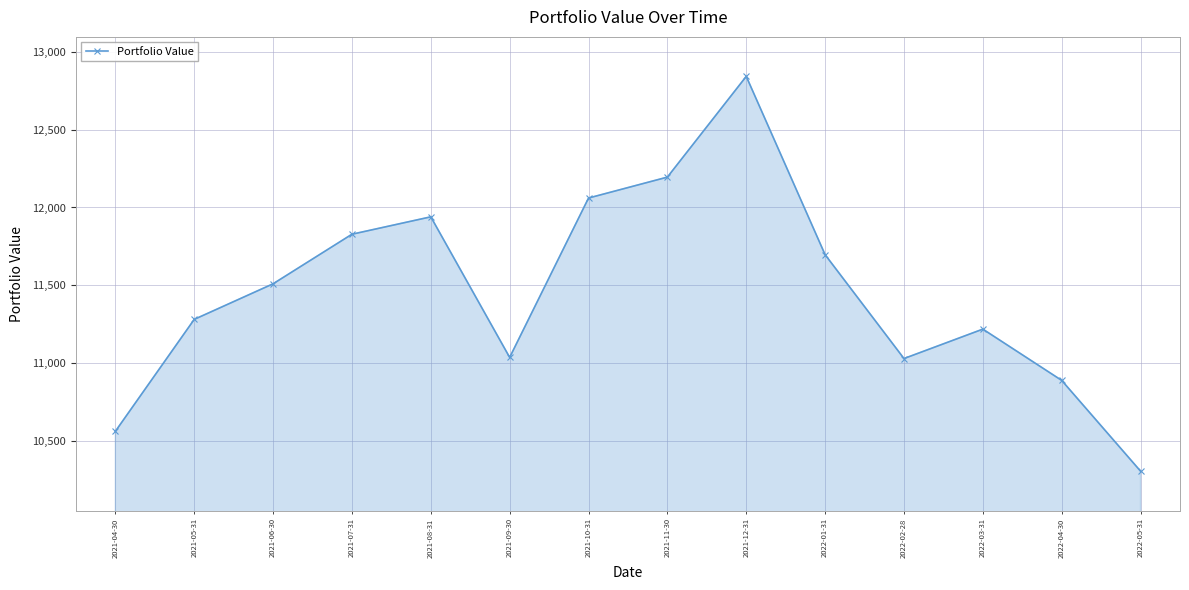

Where does the data first go above 11510?

2021-06-30